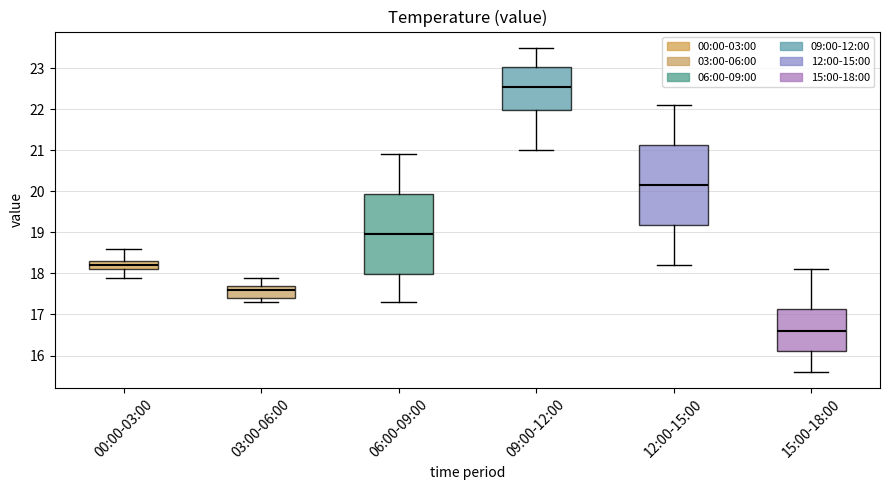

Reading left to right, transcribe this box plot: for each box, give where its median line is, the range the box spans, and where its two whiskers end, as read against the y-axis. The values are not printed on the chart, so give them approximately, as read against the axis.

00:00-03:00: median 18.2, box 18.1 to 18.3, whiskers 17.9 to 18.6
03:00-06:00: median 17.6, box 17.4 to 17.7, whiskers 17.3 to 17.9
06:00-09:00: median 19.0, box 18.0 to 19.9, whiskers 17.3 to 20.9
09:00-12:00: median 22.6, box 22.0 to 23.0, whiskers 21.0 to 23.5
12:00-15:00: median 20.2, box 19.2 to 21.1, whiskers 18.2 to 22.1
15:00-18:00: median 16.6, box 16.1 to 17.1, whiskers 15.6 to 18.1